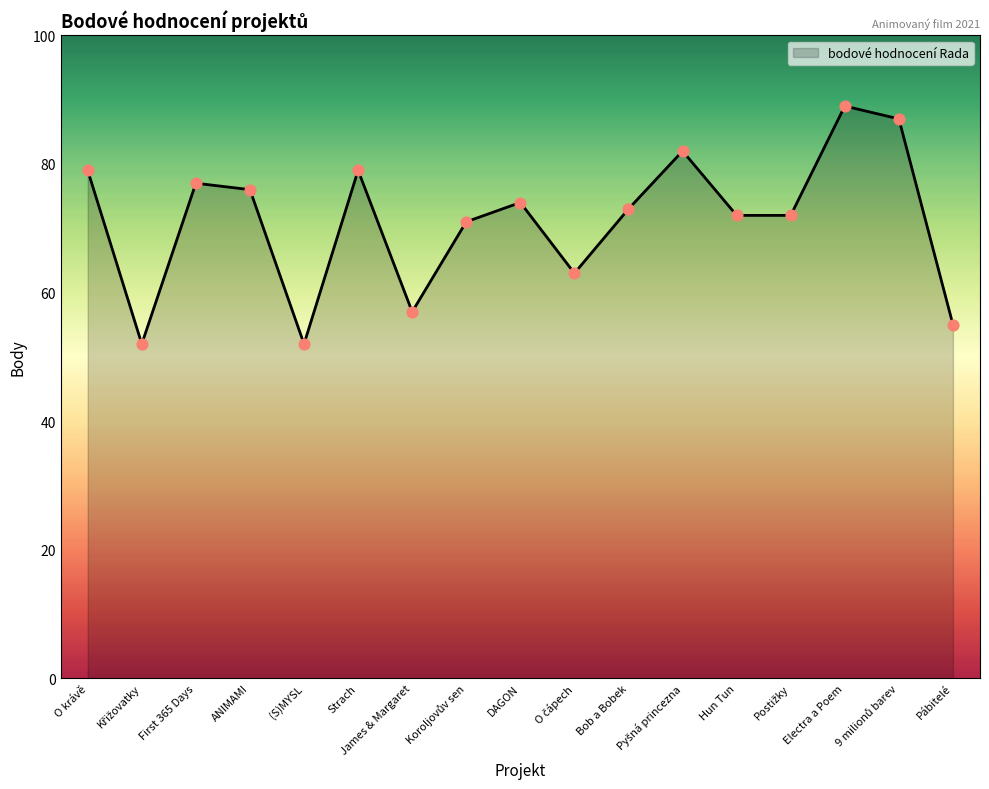

What is the change in value from First 365 Days to Strach?

+2